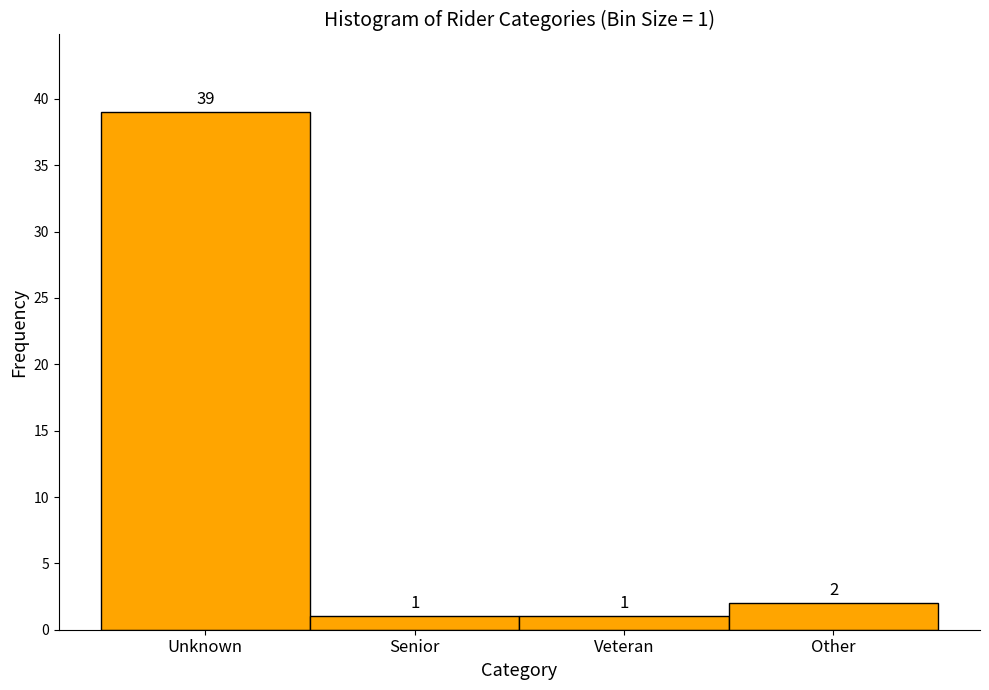

Reading right to left, transcribe all the data shown in this chart.

2	1	1	39